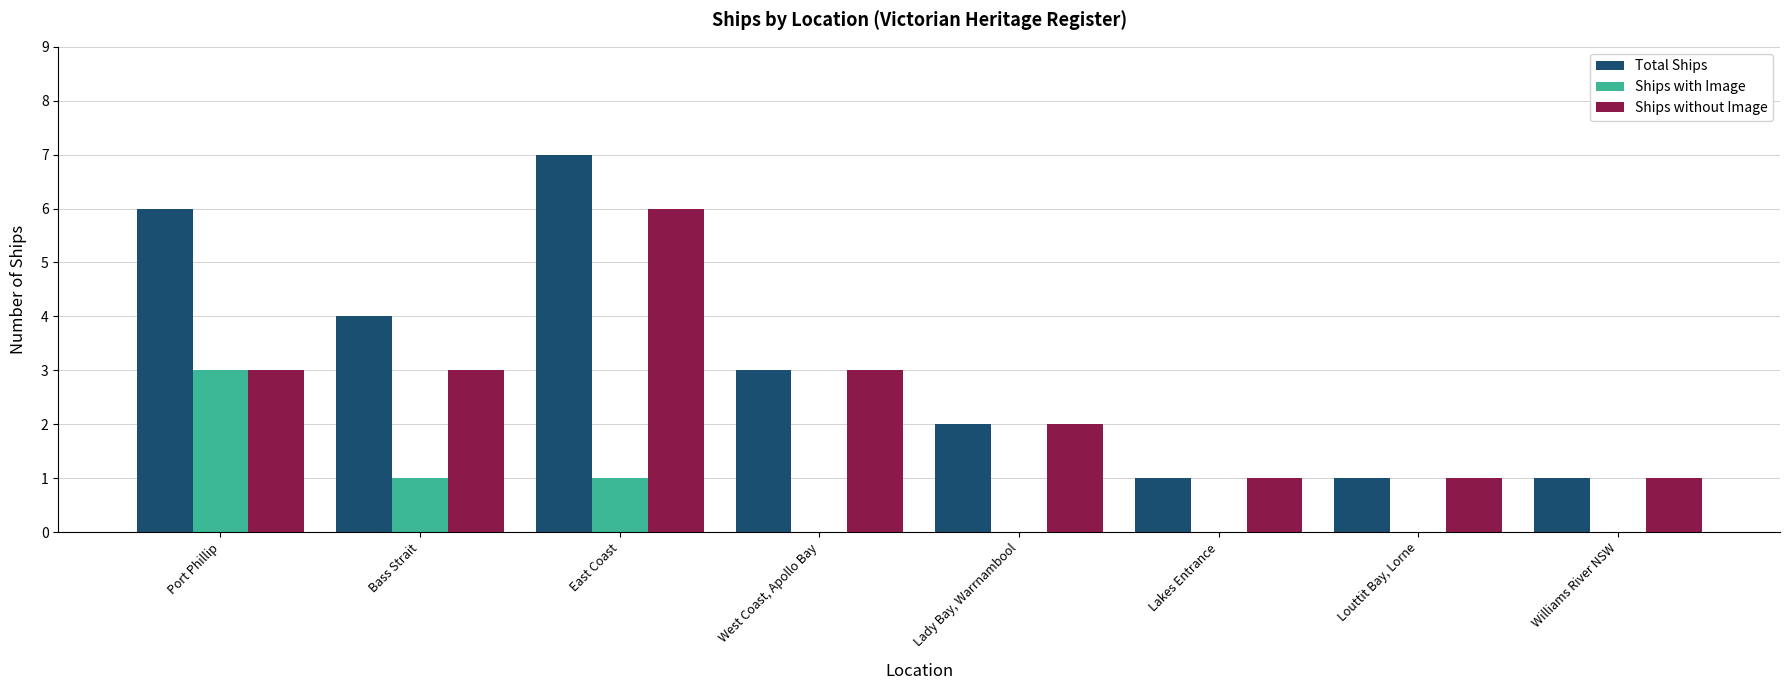

What are all the series names shown in the legend?

Total Ships, Ships with Image, Ships without Image